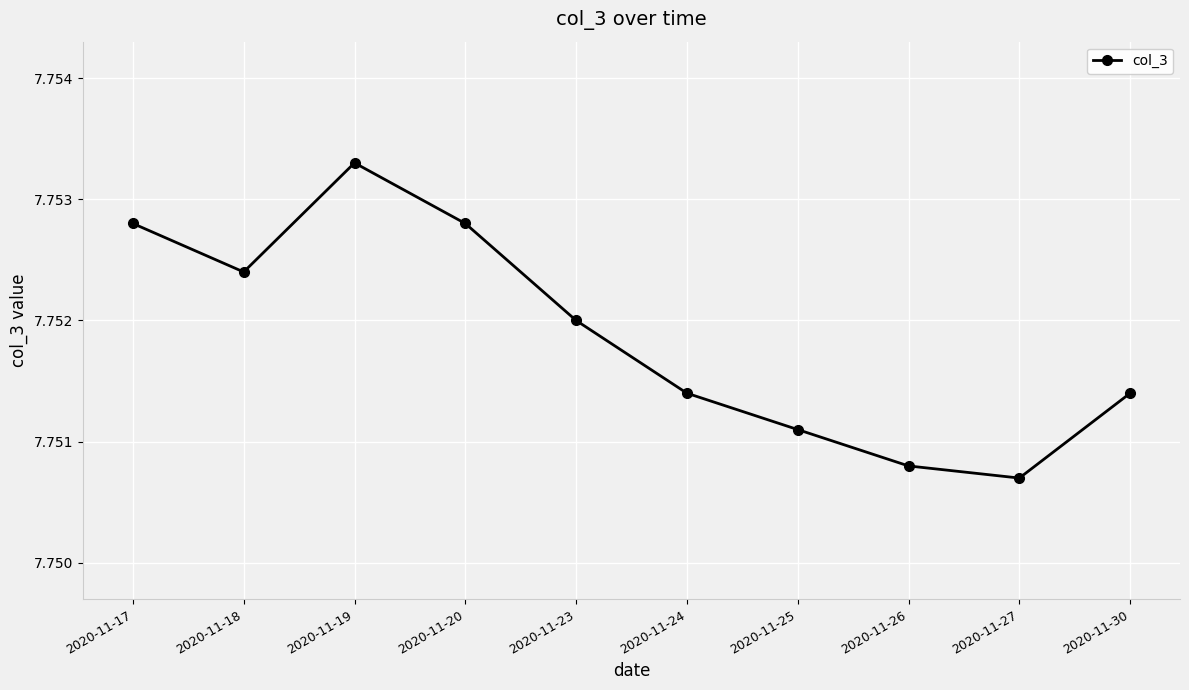

What is the sum of all values?

77.5